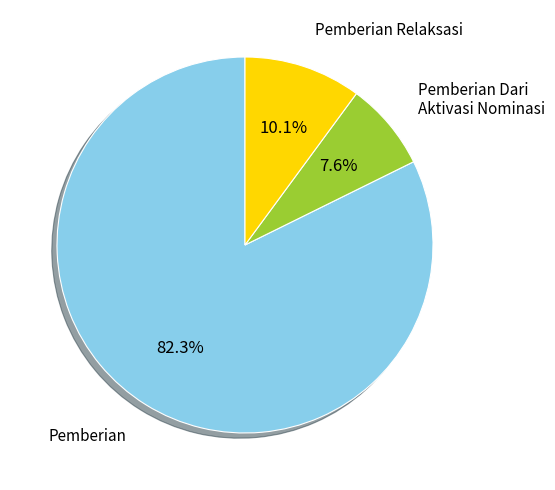

How many slices are in this pie chart?

3